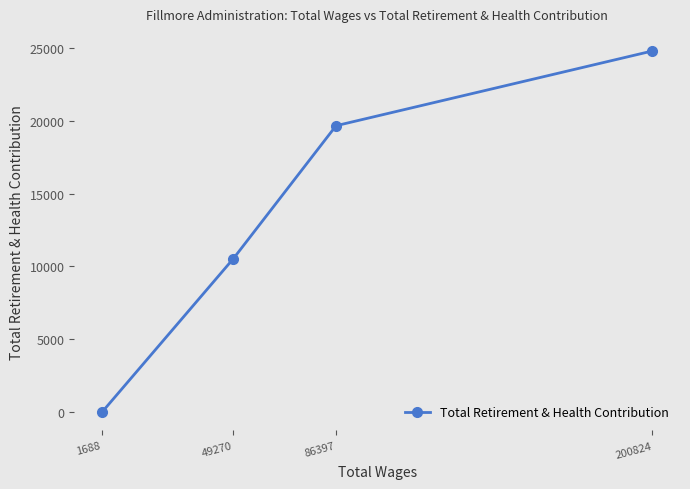

What is the value of the 2nd point from the left?

10539